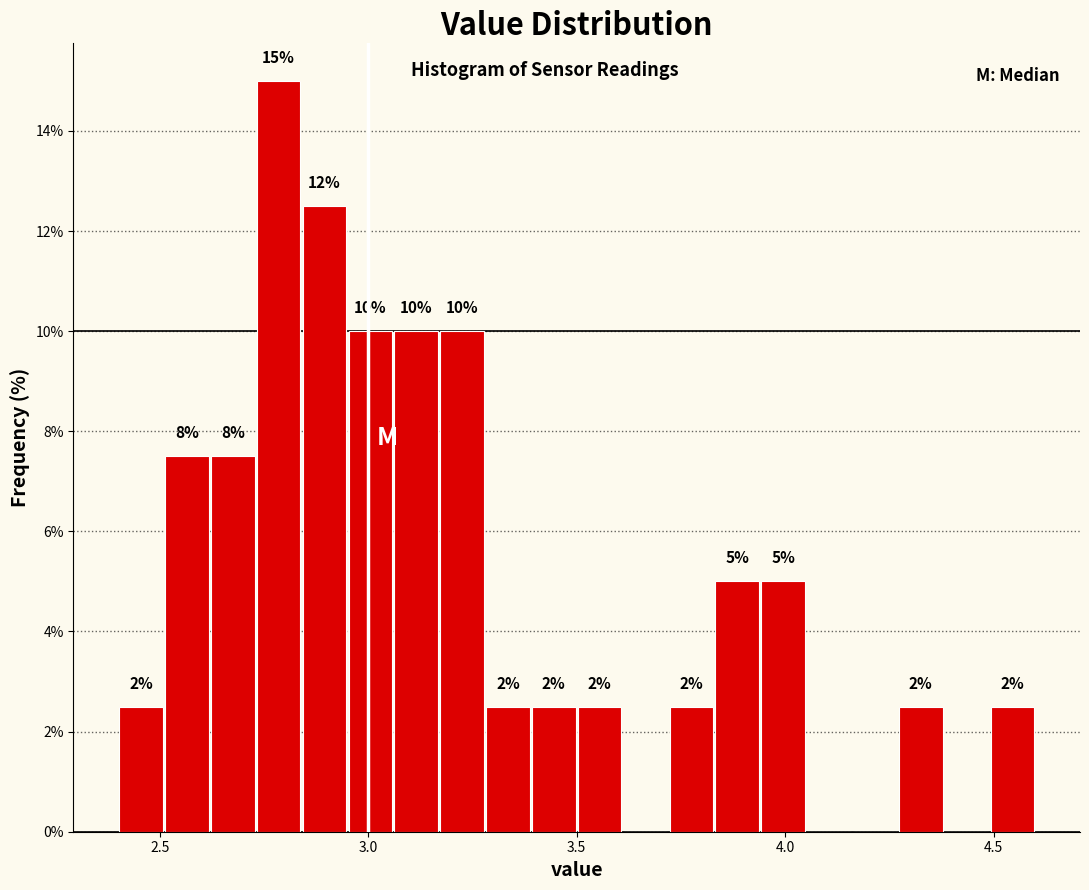

Around what value on the x-axis is the tallest bar? Give the approximate position of its centre, as read against the axis.

2.80